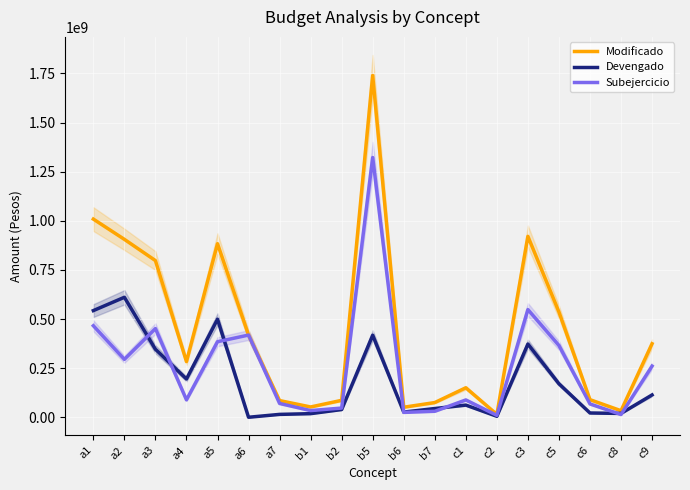

Is the value of Devengado at c5 greater than the value of Subejercicio at b5?

No